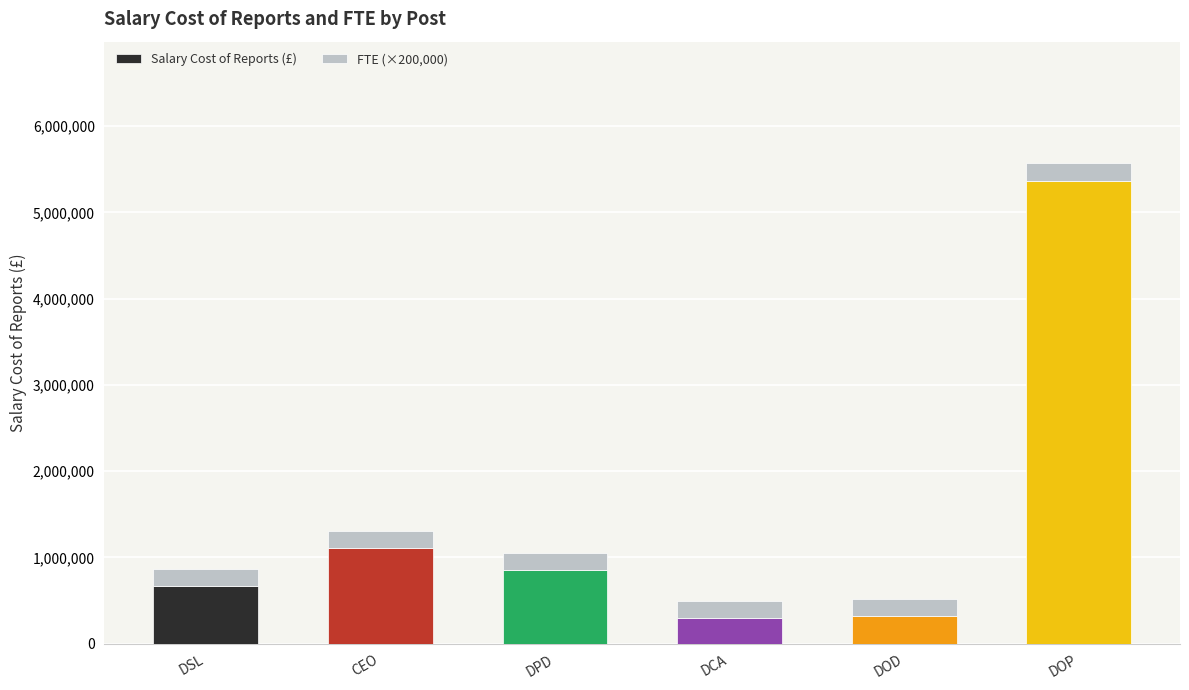

What is the sum of the Salary Cost of Reports (£) values at CEO and DCA?

1399000